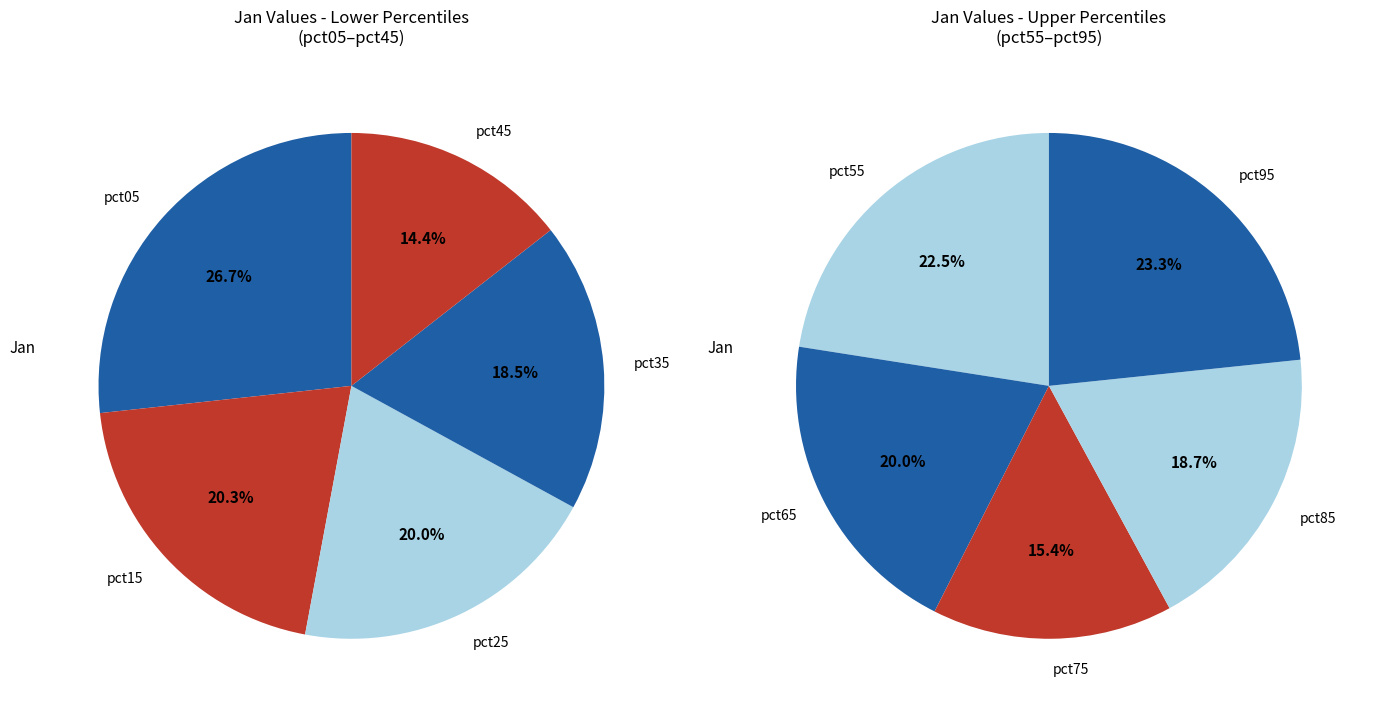

To the nearest percent, what is the average slice percentage?

10%